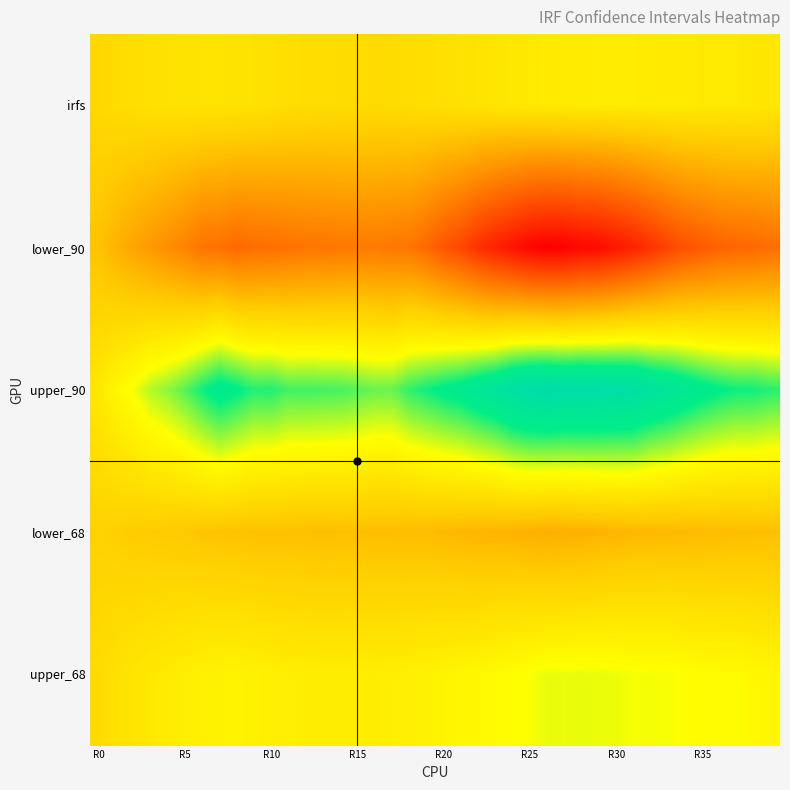

Rank the series by their maximum value, from lowest to highest.

lower_90, lower_68, irfs, upper_68, upper_90